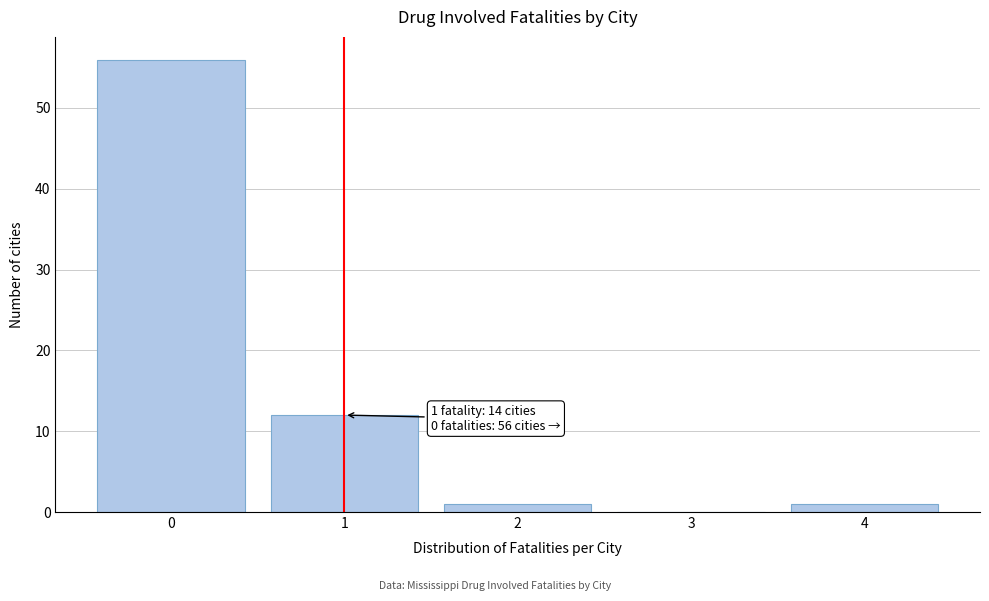

Which range on the x-axis has the tallest bar?

-0.5 to 0.5